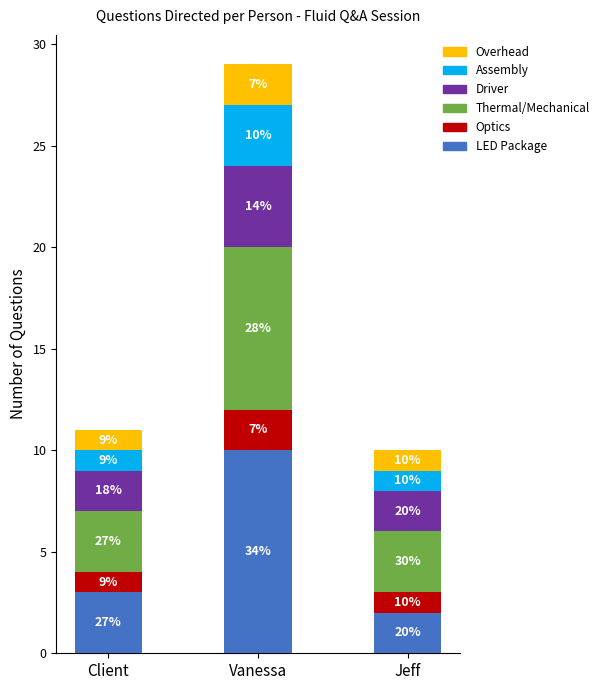

What are all the series names shown in the legend?

Overhead, Assembly, Driver, Thermal/Mechanical, Optics, LED Package